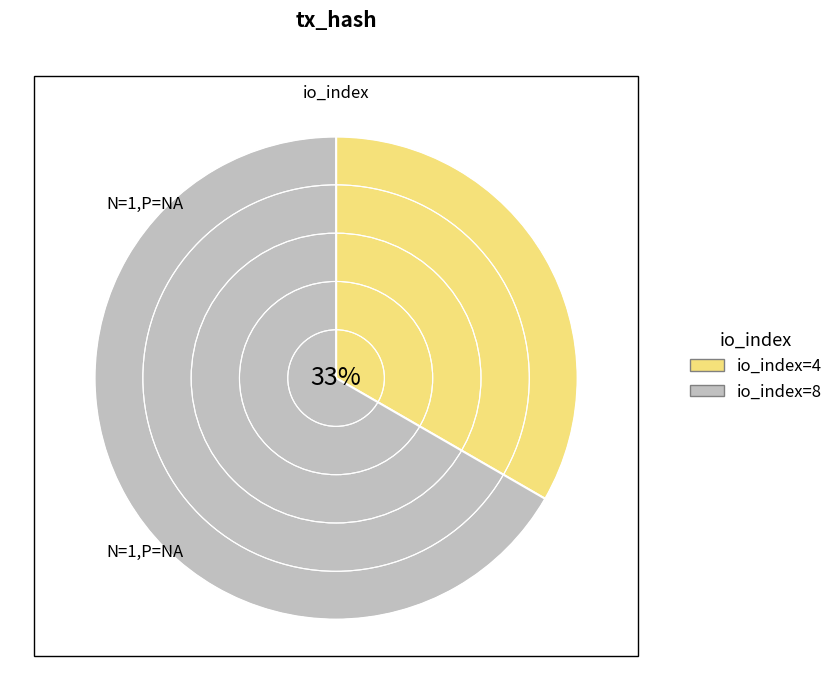

To the nearest percent, what portion does io_index=4 represent?

33%